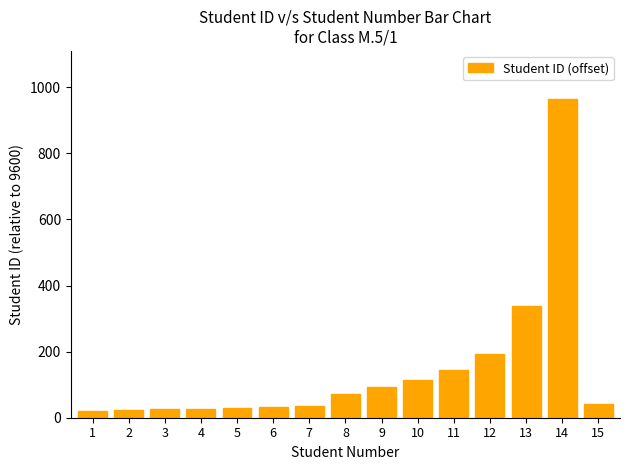

What is the value of the 6th bar from the left?

32